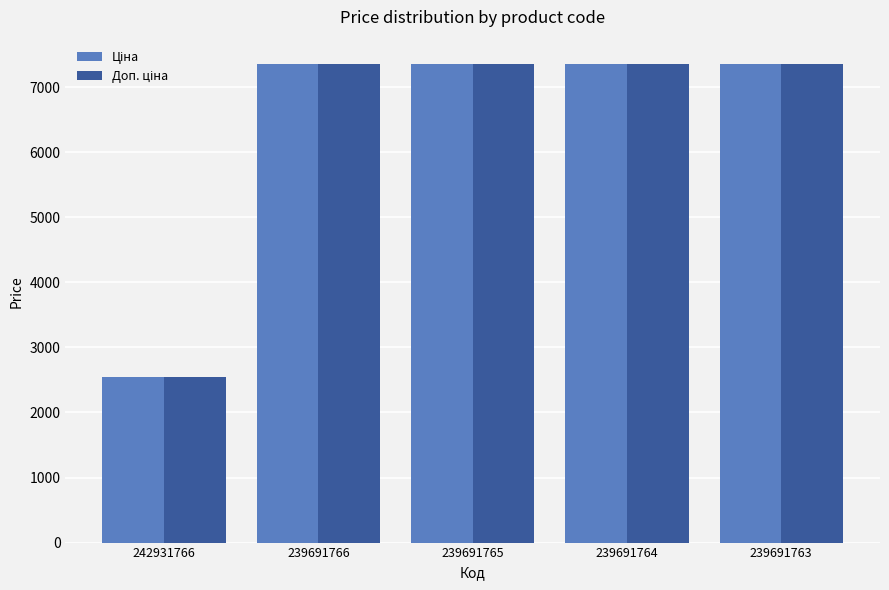

What is the minimum value shown in the chart?

2545.8